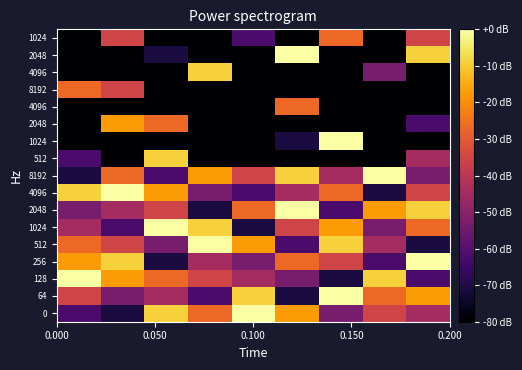

At how many categories does at least one series exceed -11?

9